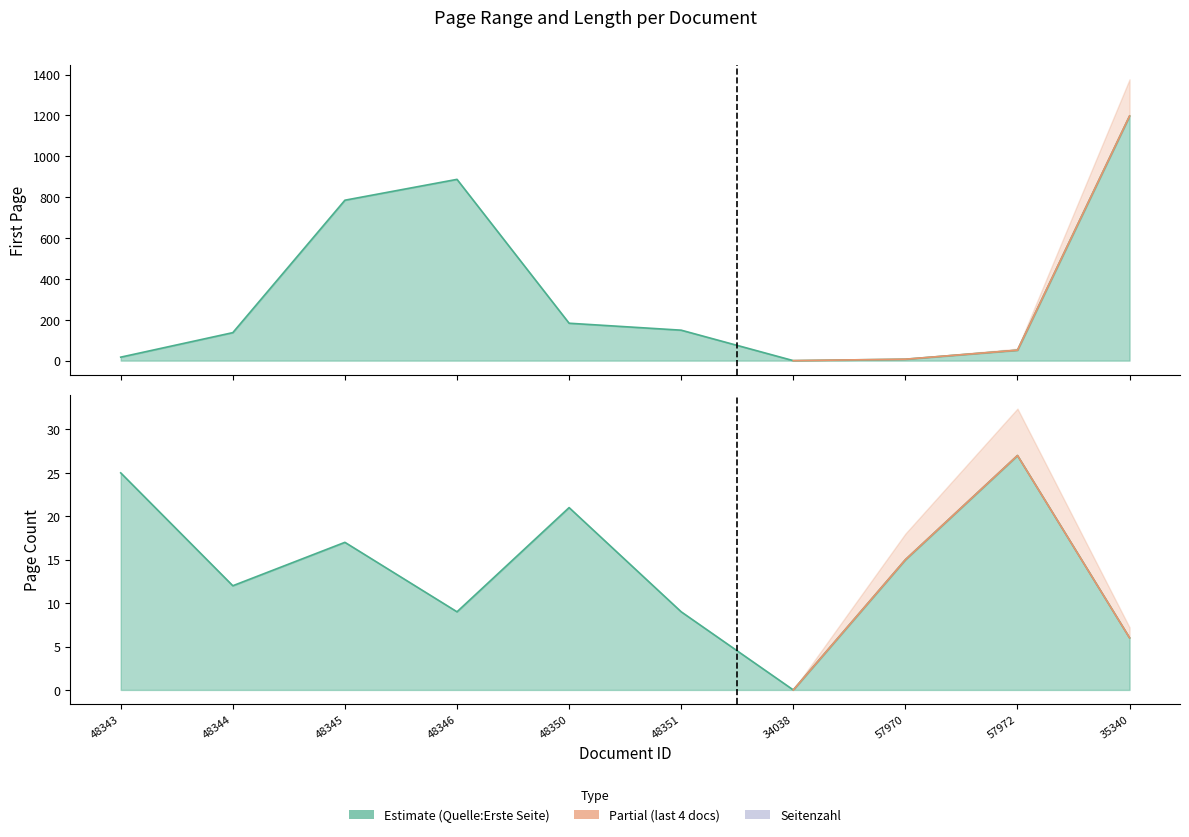

Rank the categories by Seitenzahl (line) value from highest to lowest.

57972, 48343, 48350, 48345, 57970, 48344, 48346, 48351, 35340, 34038